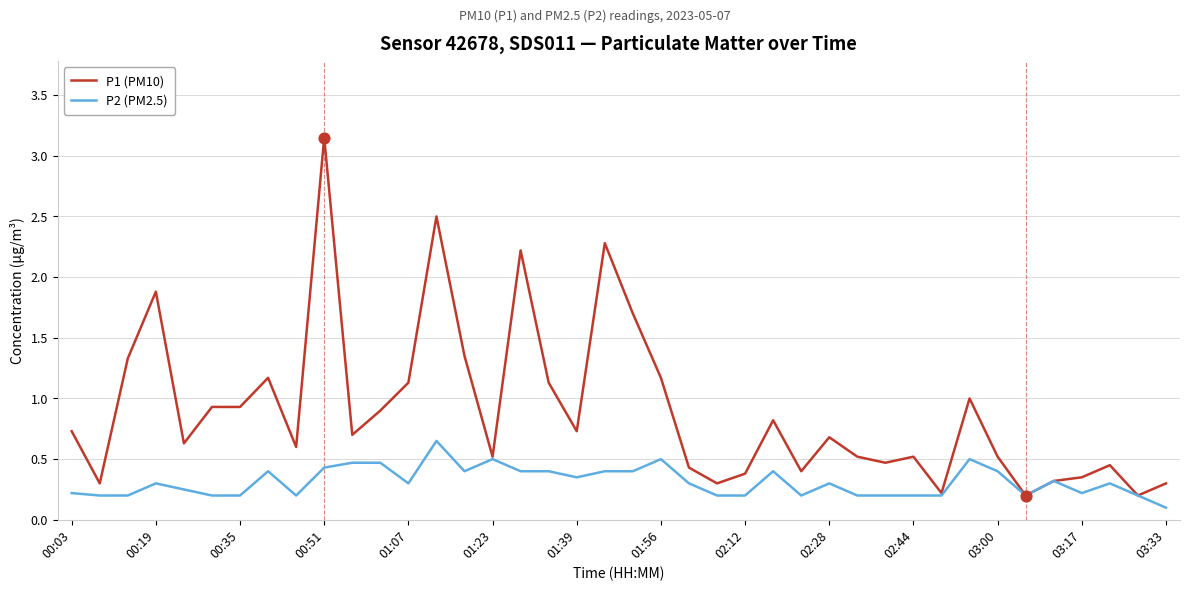

Which series has the largest range (max minus min)?

P1 (PM10)